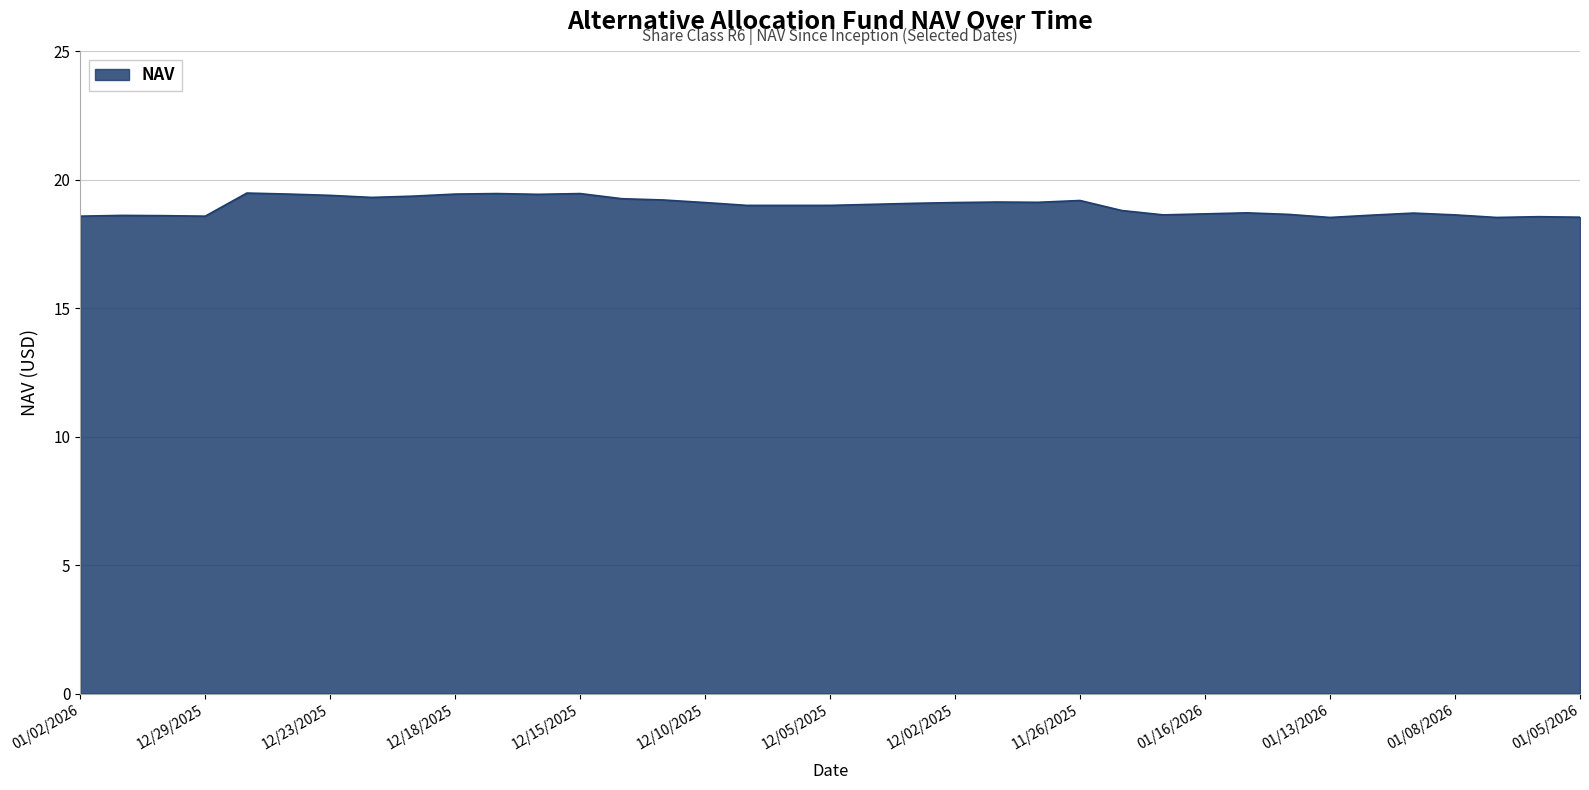

What is the maximum value shown in the chart?

19.5